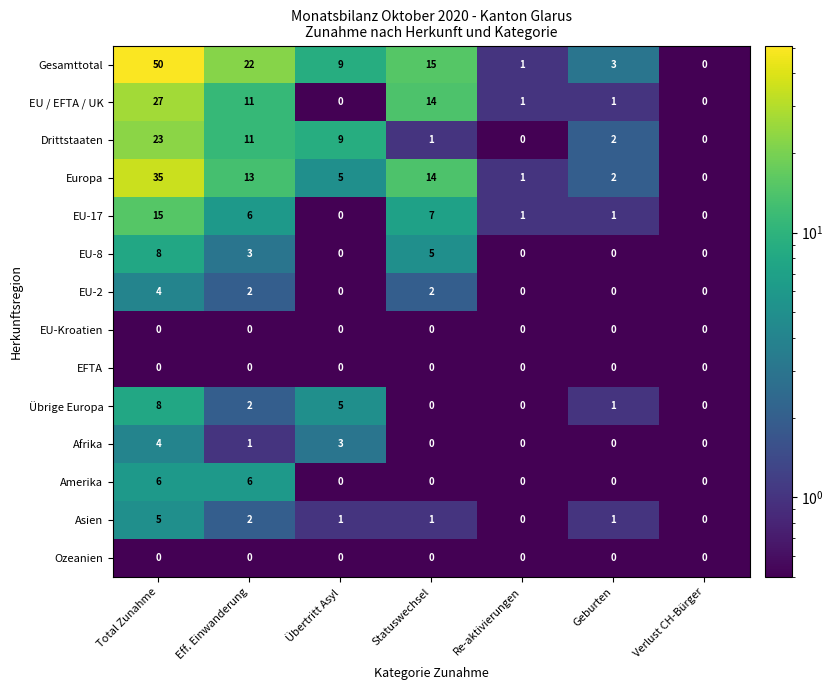

The Asien series shows 4 at Eff. Einwanderung. True or false?

False